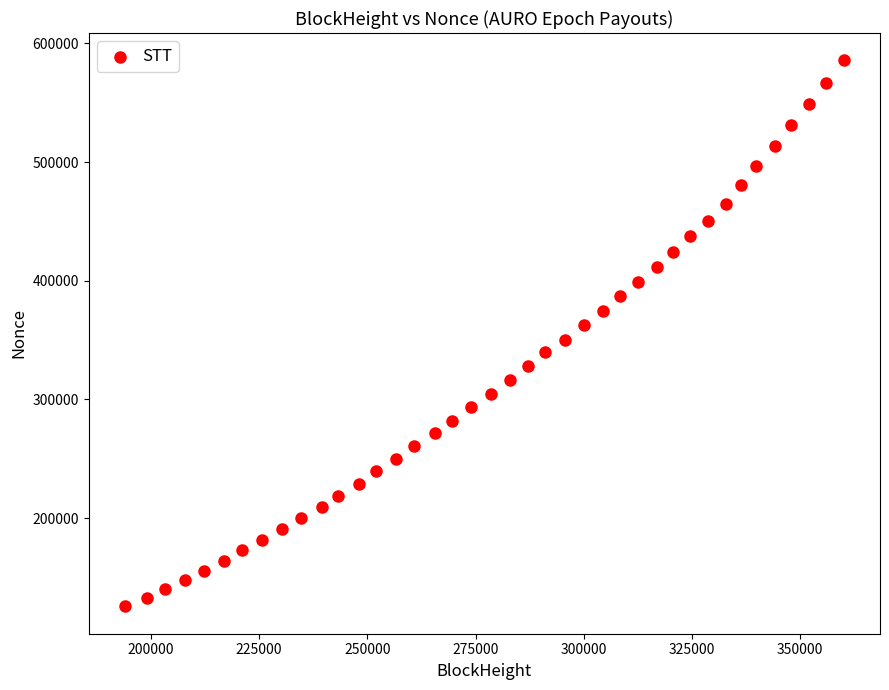

Count the number of points in this scatter plot.

40